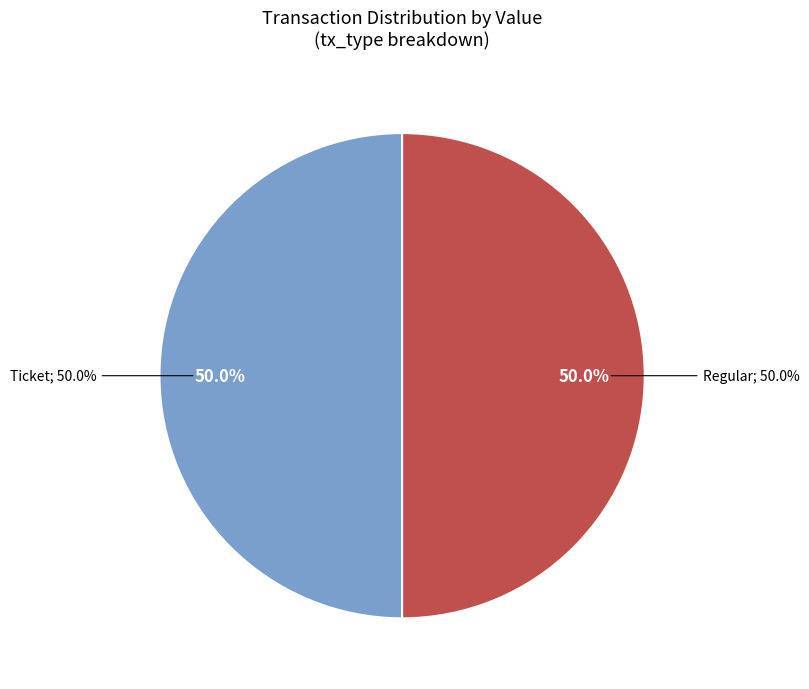

To the nearest percent, what is the combined percentage of Ticket (io_index=0) and Regular (io_index=8)?

100%